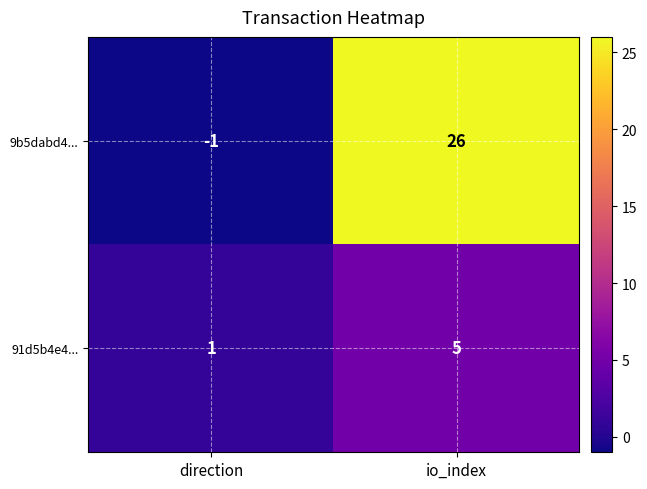

Count the number of categories in the chart.

2